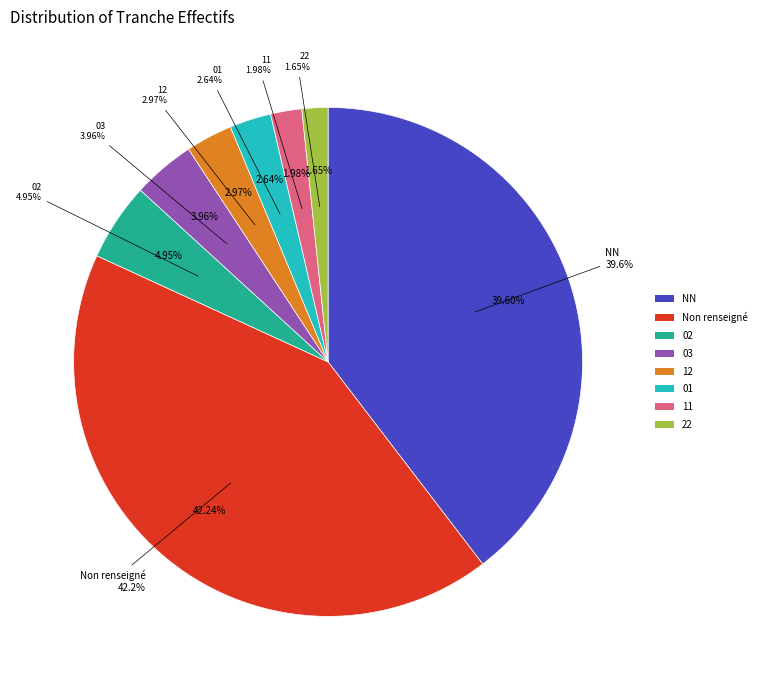

Is there a majority slice in this chart?

No